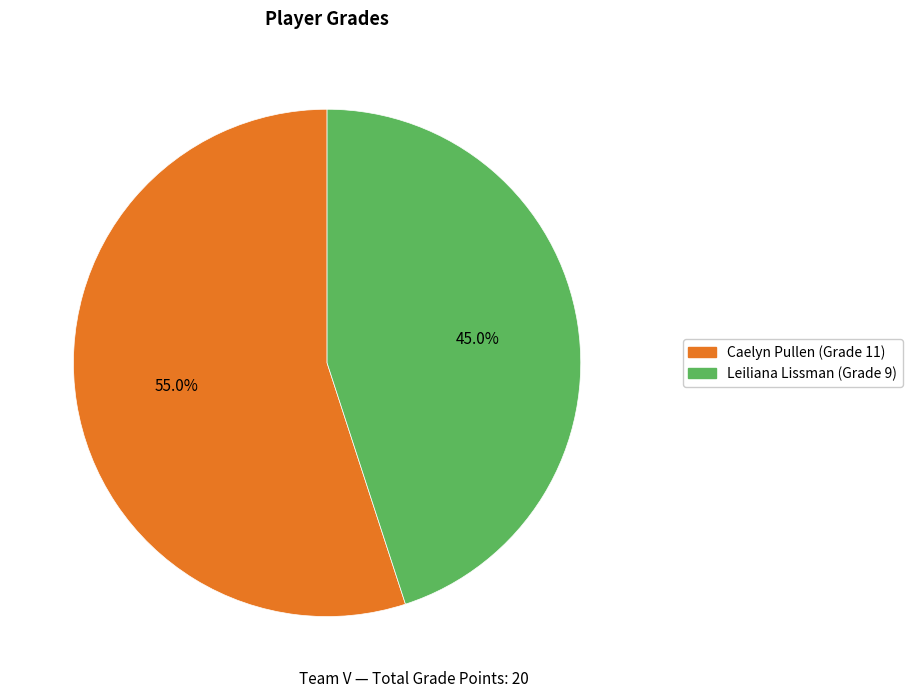

What is the total percentage of Caelyn Pullen and Leiliana Lissman?

100.0%